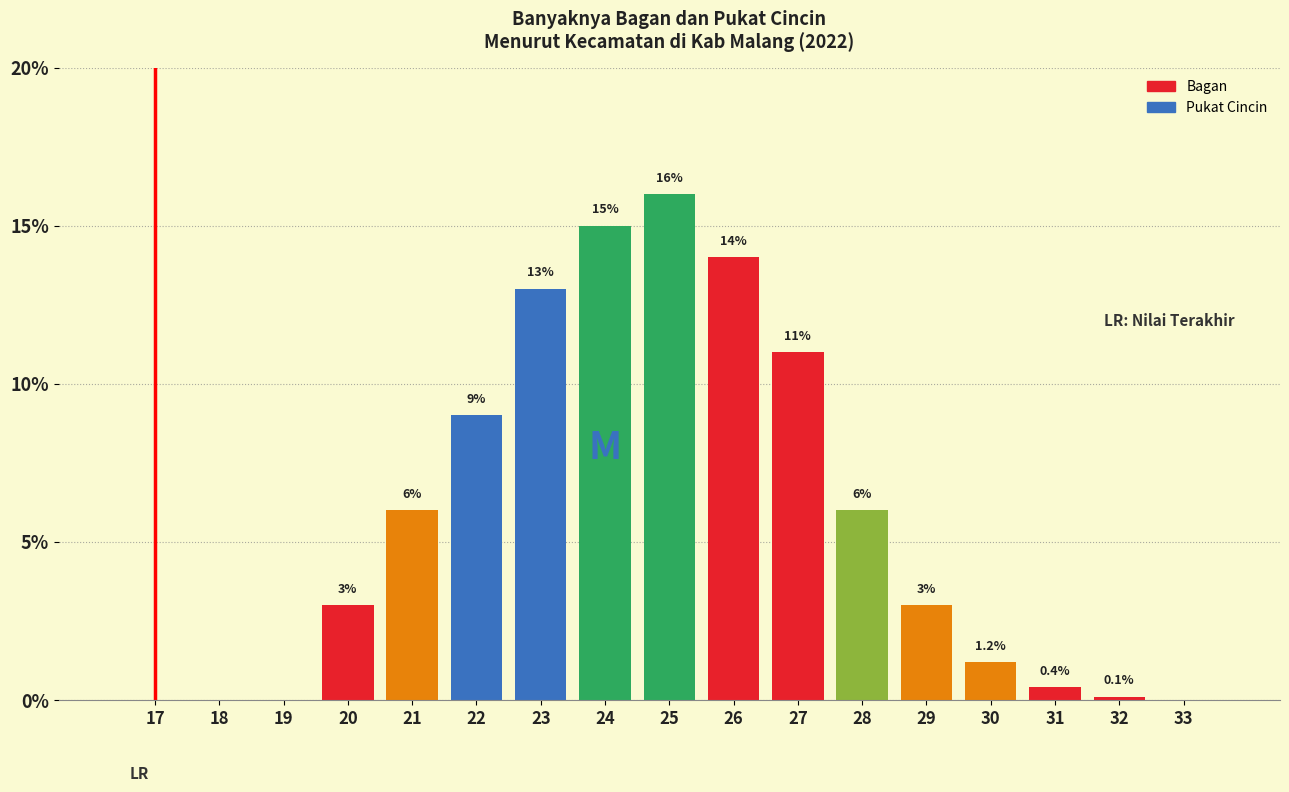

Reading right to left, what are all the values shown in this chart?

33=0.0	32=0.1	31=0.4	30=1.2	29=3.0	28=6.0	27=11.0	26=14.0	25=16.0	24=15.0	23=13.0	22=9.0	21=6.0	20=3.0	19=0.0	18=0.0	17=0.0